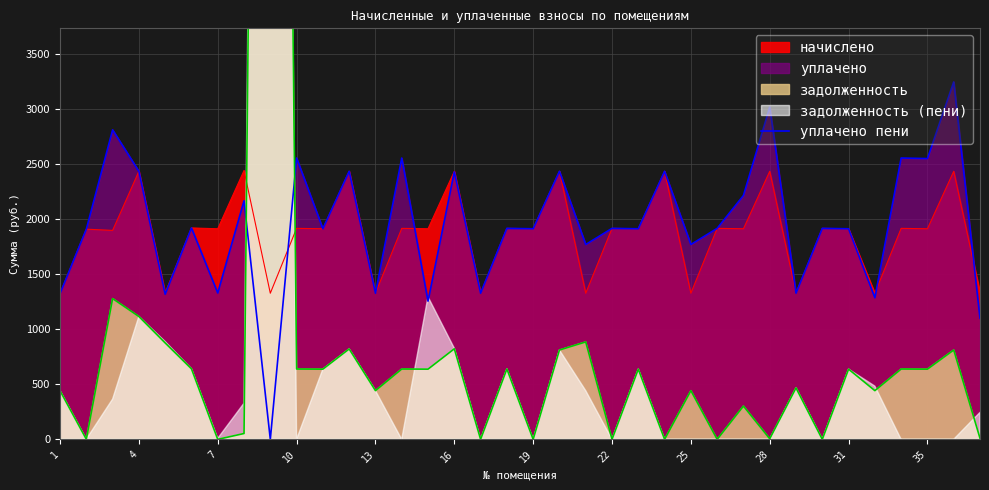

The value at 1 is 2161.8. True or false?

False